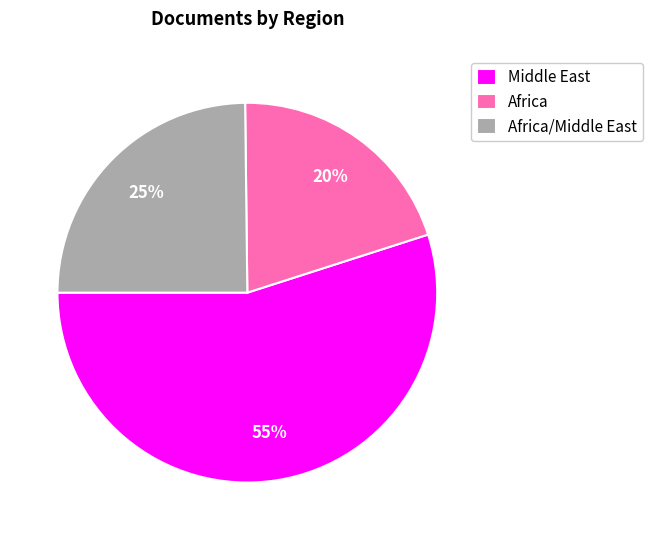

What is the ratio of the value at Middle East to the value at Africa/Middle East?

2.2